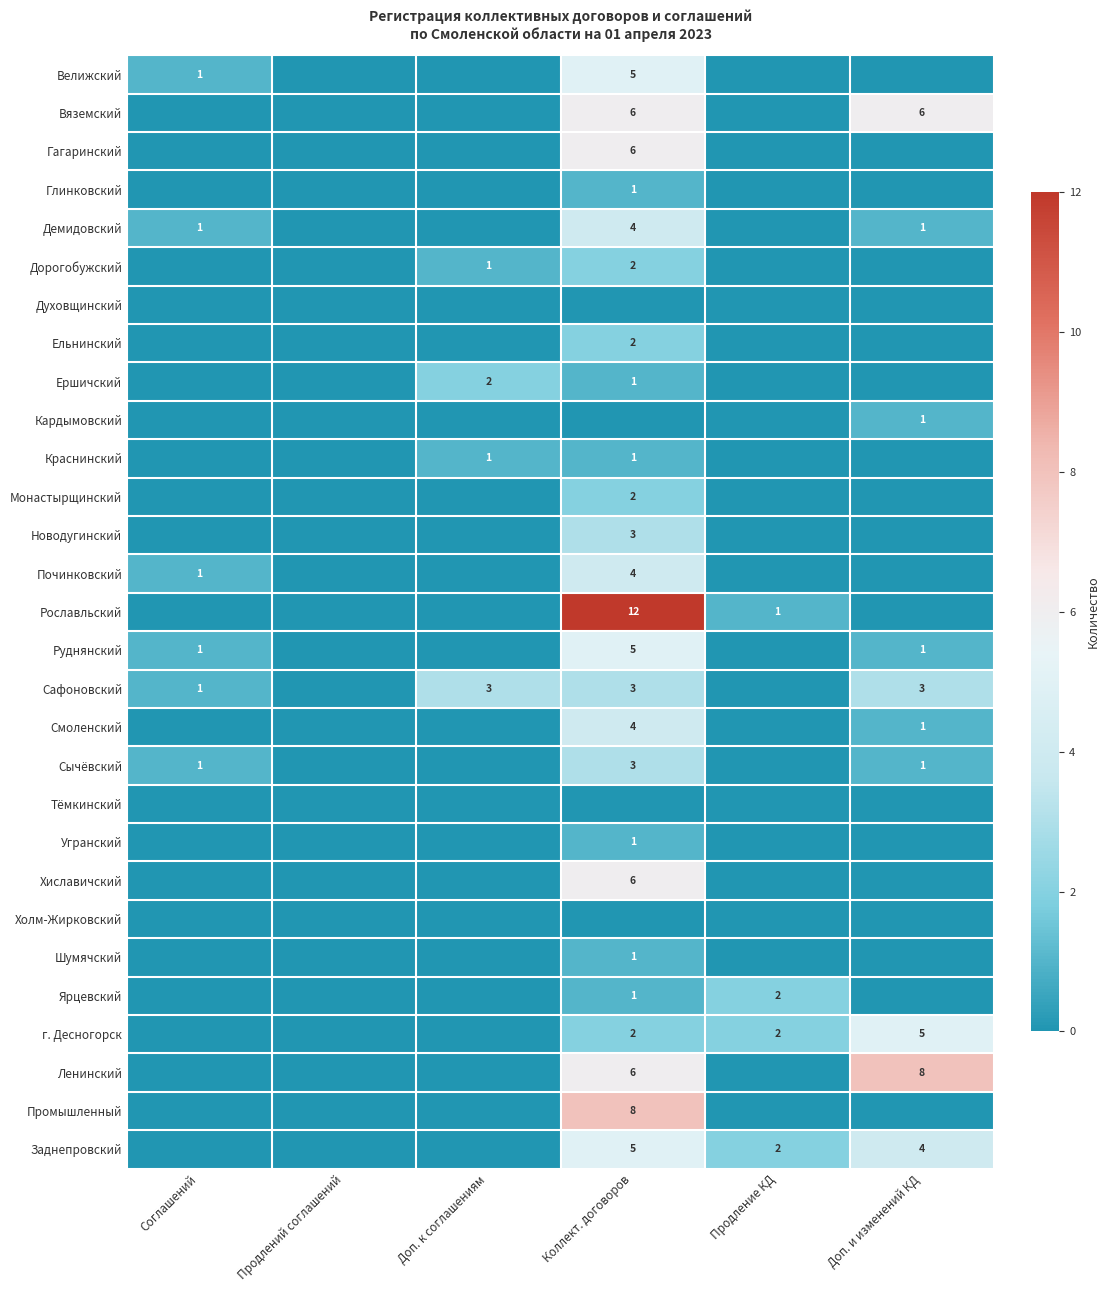

The Рославльский series shows 12 at Коллект. договоров. True or false?

True